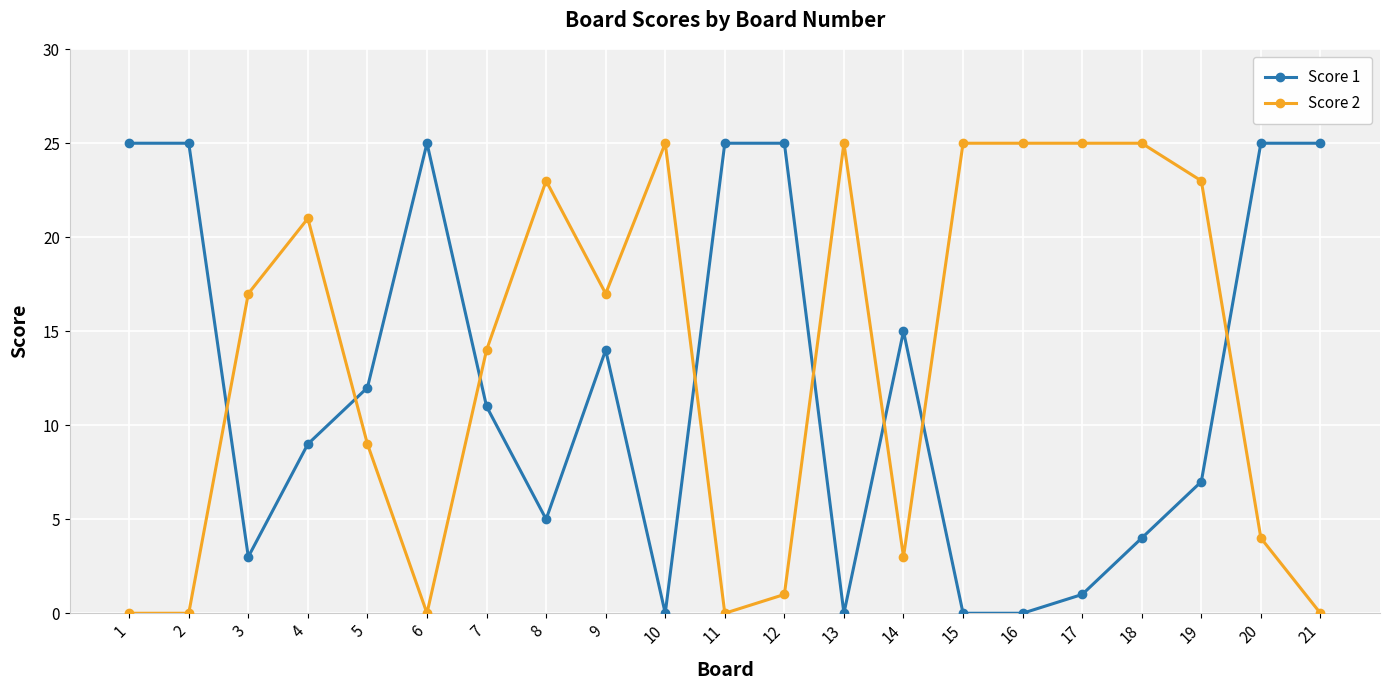

What is the value of the Score 1 point at the 20th from the left?

25